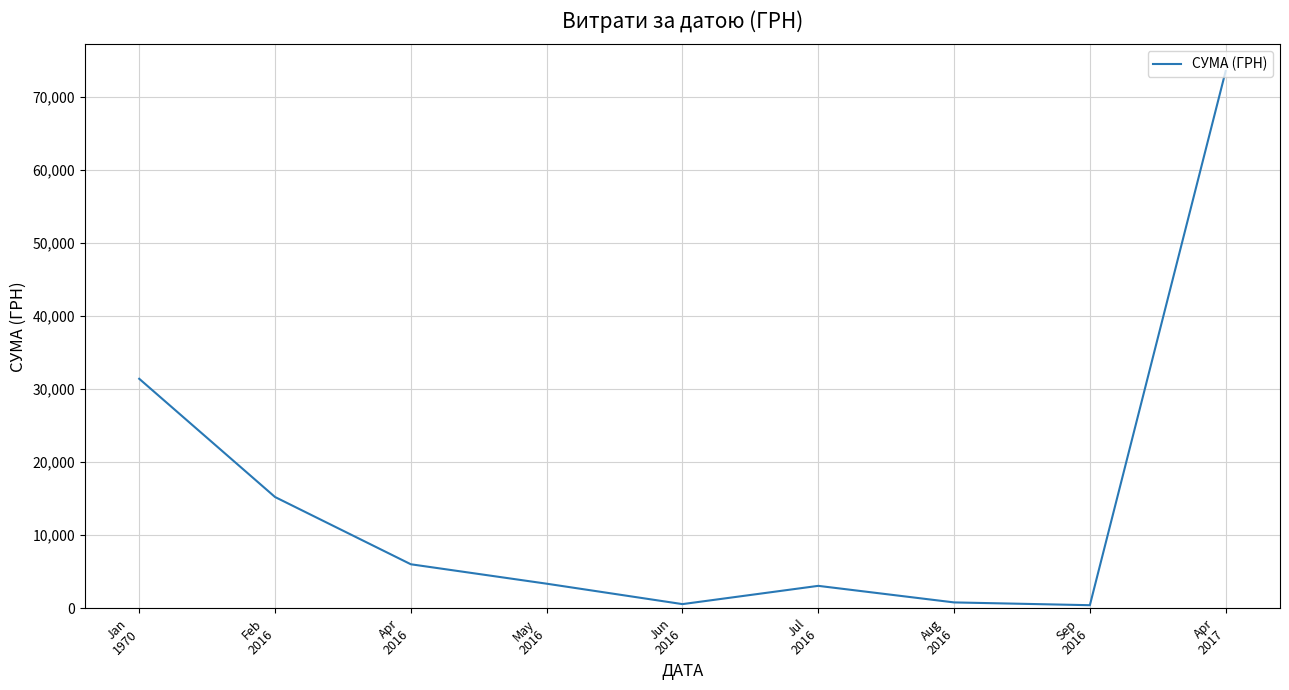

True or false: the data shows 125776.2 at Apr
2017.

False